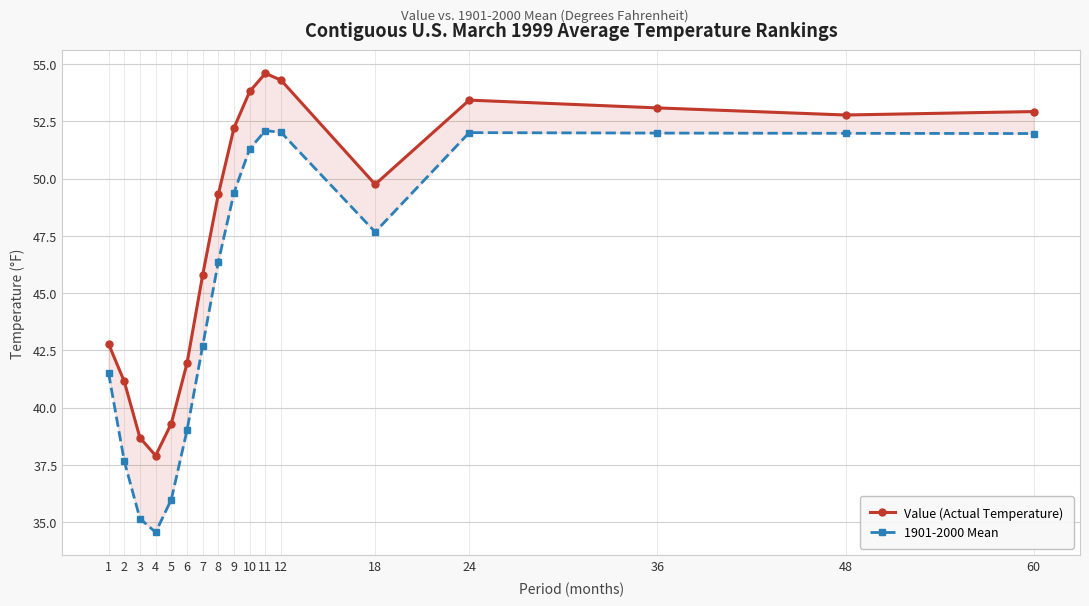

What is the average value of the Value (Actual Temperature) series?

47.9